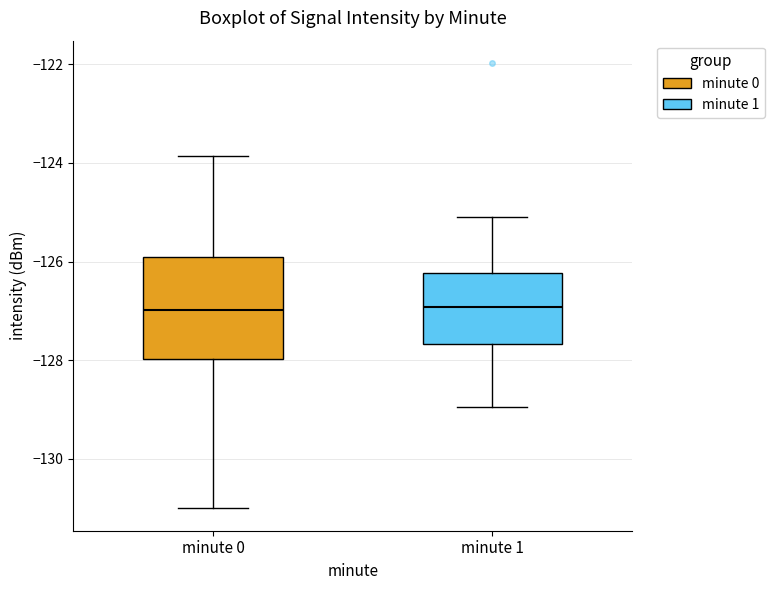

Comparing the boxes themselves (not the whiskers), which one is the tallest?

minute 0